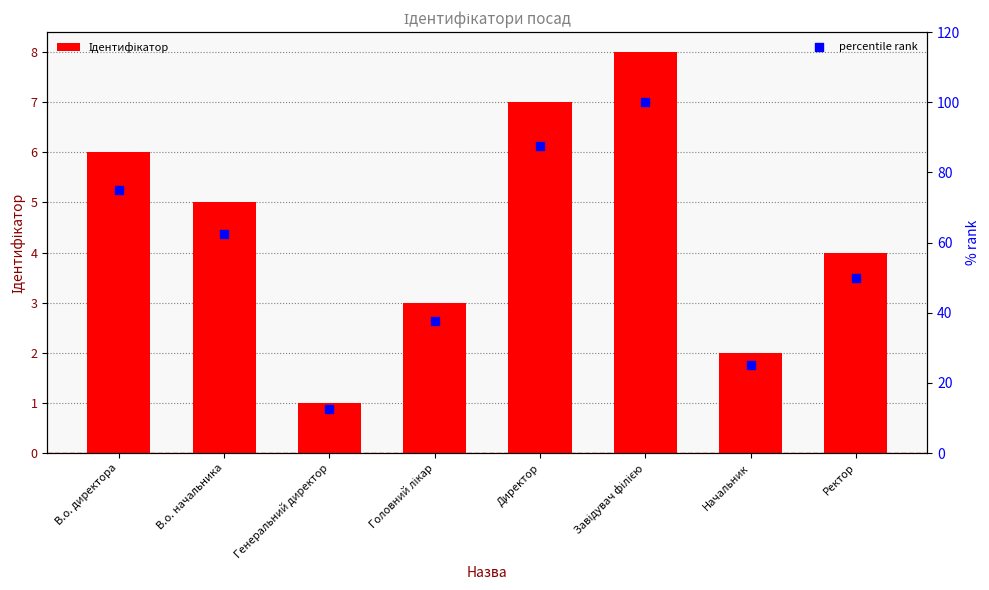

At which category is the sum across all series the highest?

Завідувач філією